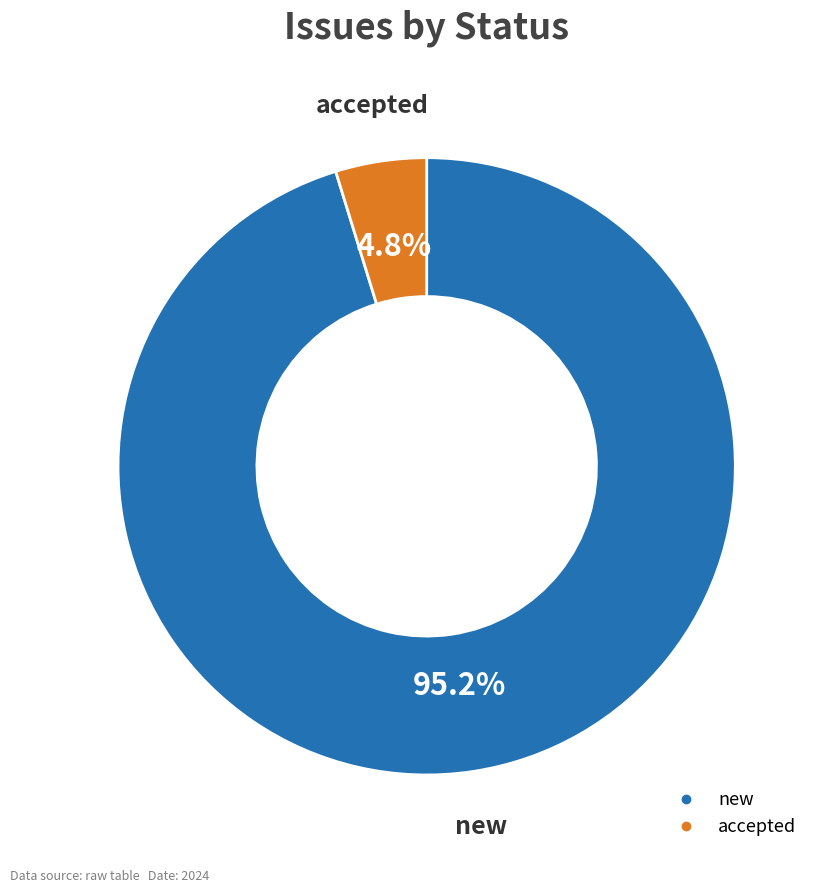

Approximately how many times larger is the value at accepted compared to new?

0.1